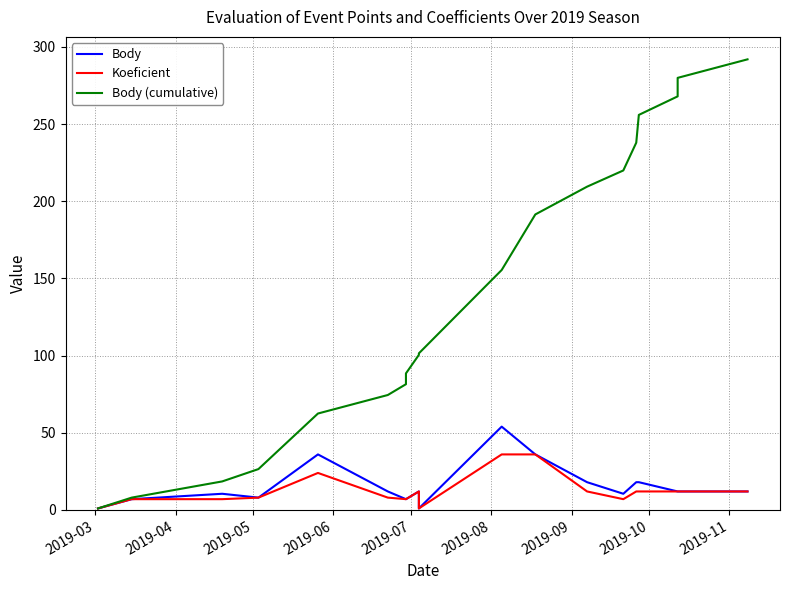

What is the value of the Body point at the 2nd from the left?

7.0